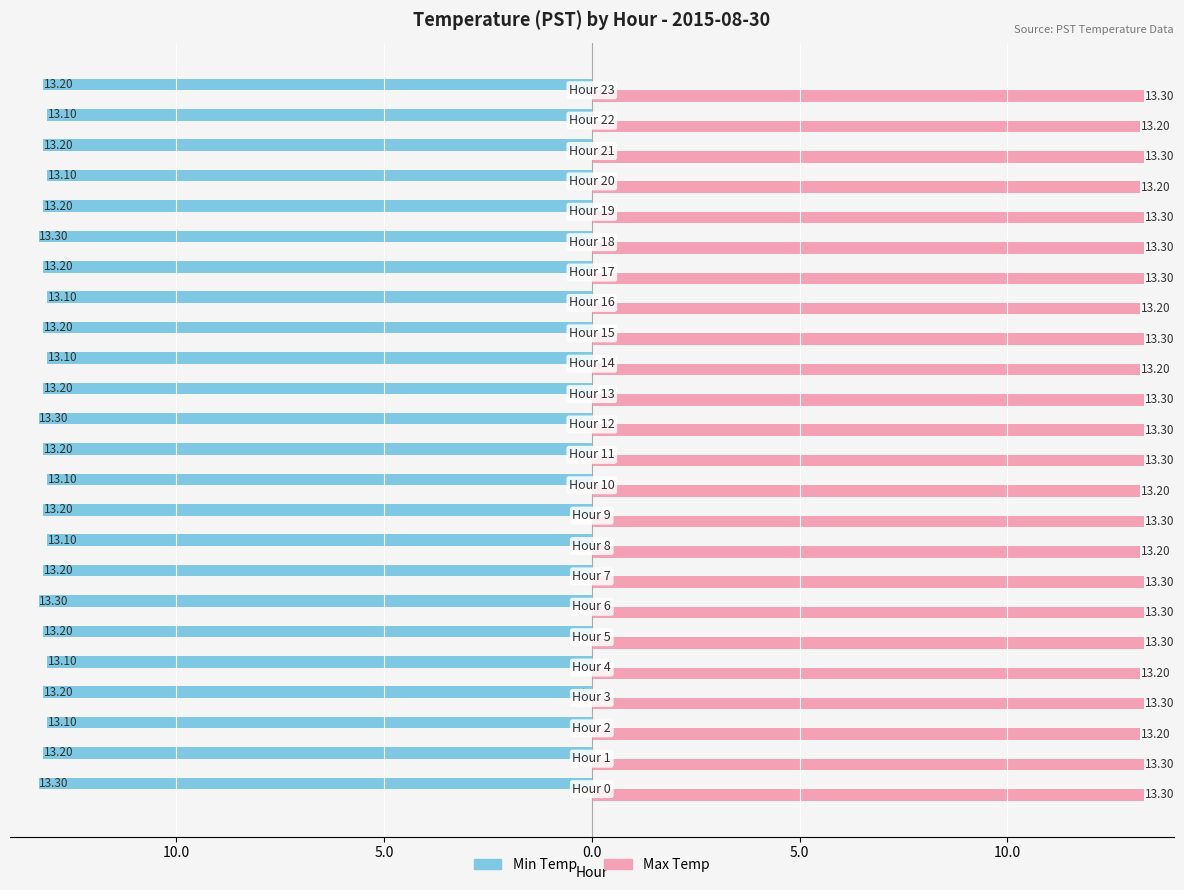

List the series in order of their peak value, lowest first.

Min Temp, Max Temp